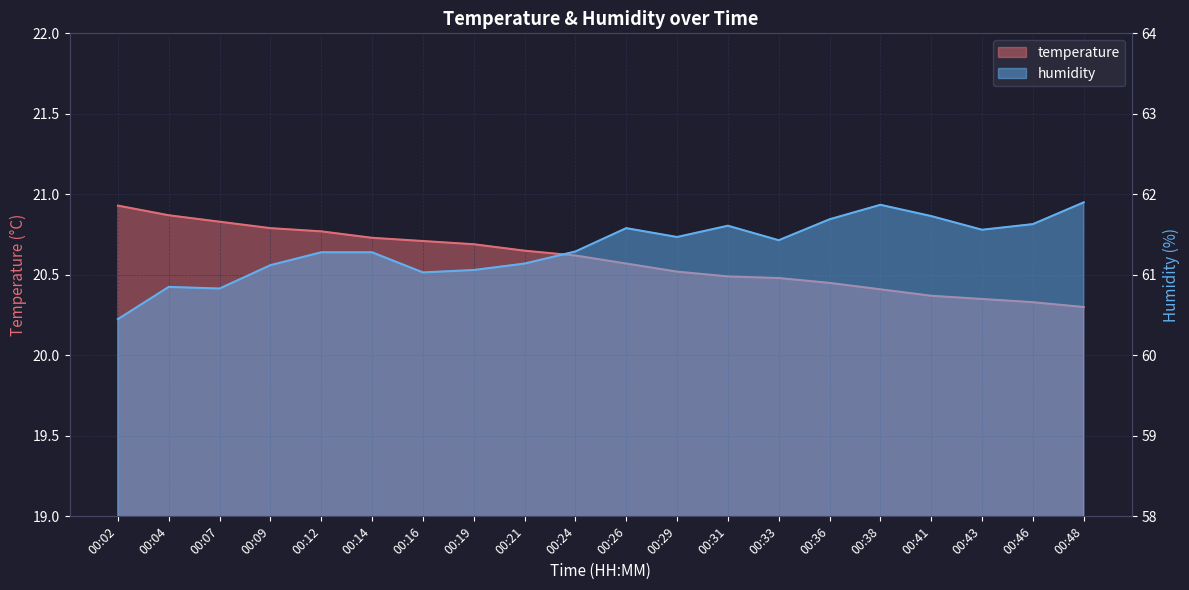

Reading right to left, what are all the values shown in this chart?

temperature: 20.3	20.3	20.4	20.4	20.4	20.4	20.5	20.5	20.5	20.6	20.6	20.6	20.7	20.7	20.7	20.8	20.8	20.8	20.9	20.9
humidity: 61.9	61.6	61.6	61.7	61.9	61.7	61.4	61.6	61.5	61.6	61.3	61.1	61.1	61.0	61.3	61.3	61.1	60.8	60.9	60.5